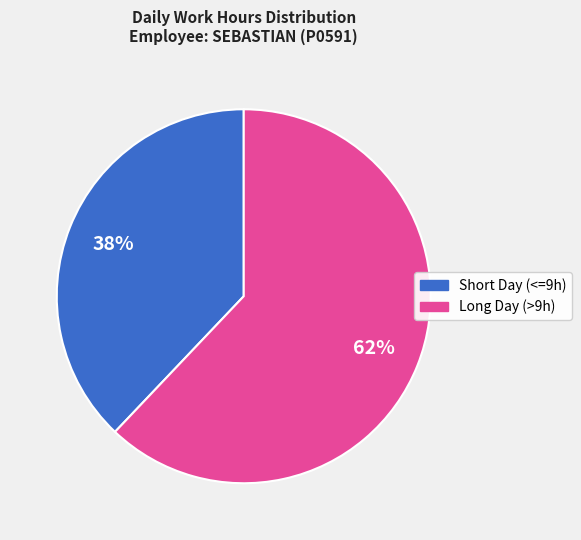

Count the number of slices in the pie.

2